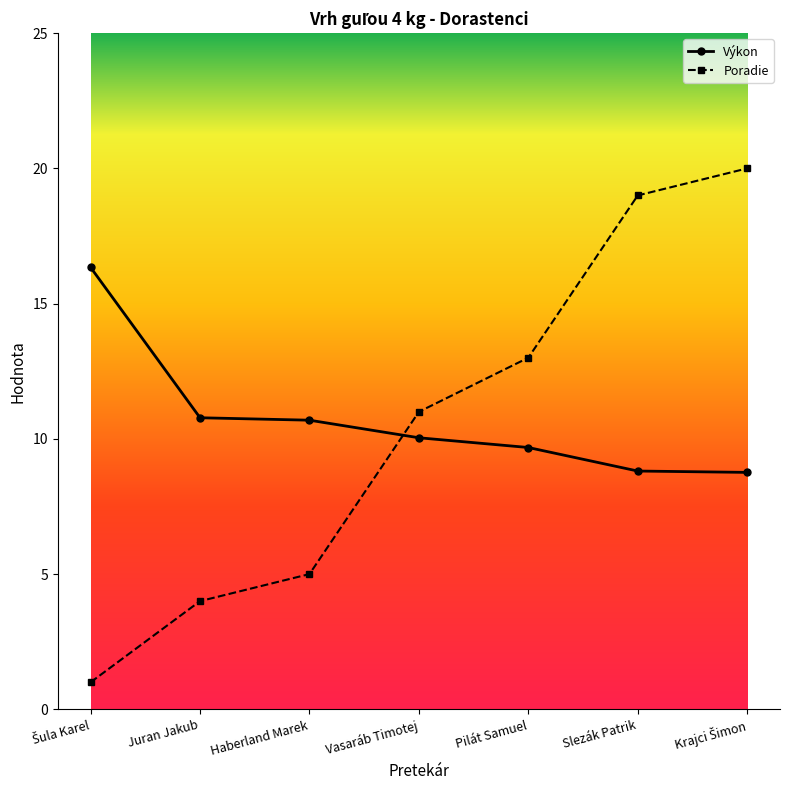

Count the number of data series in this chart.

2